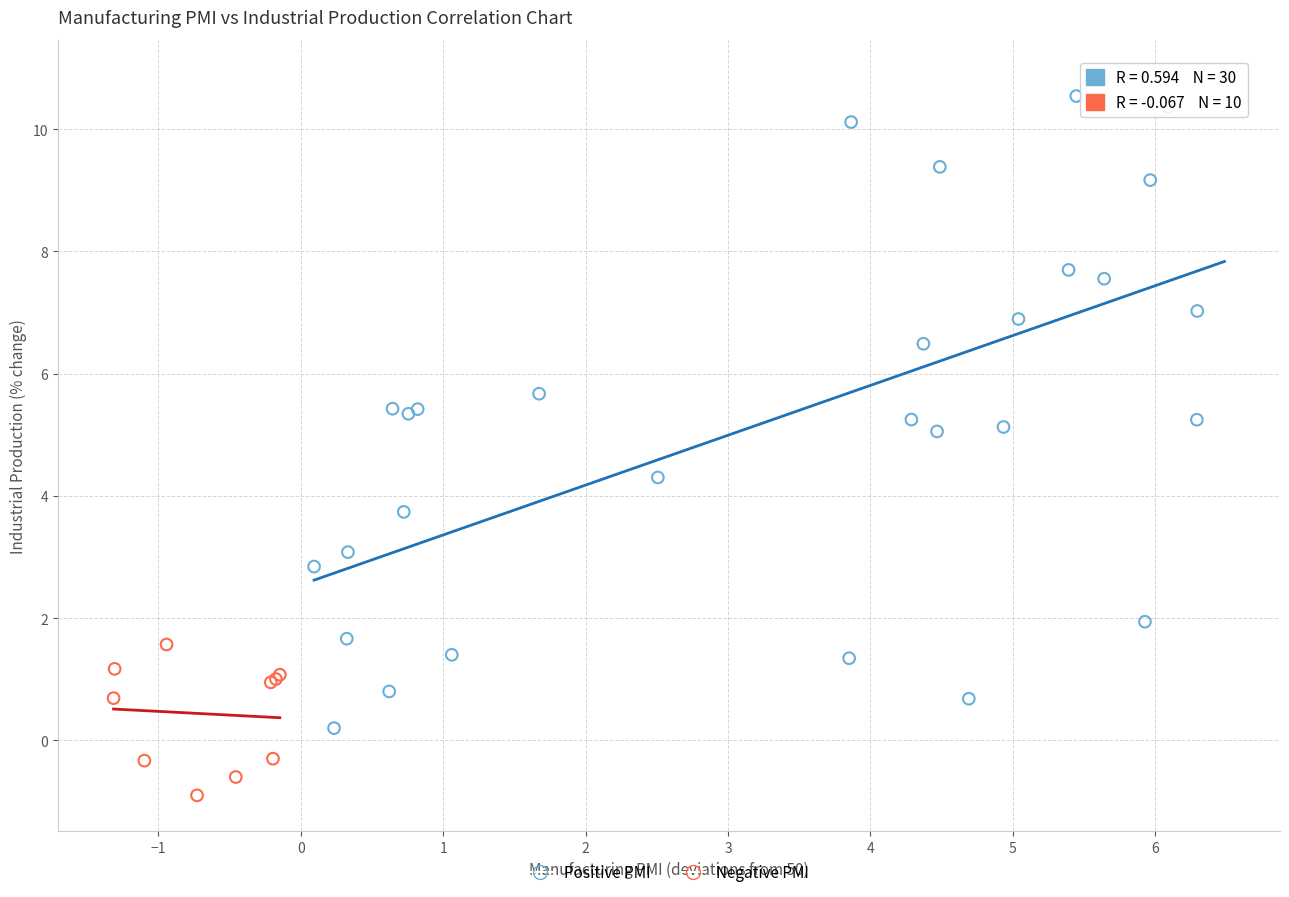

Which series reaches the maximum Y coordinate?

Positive PMI